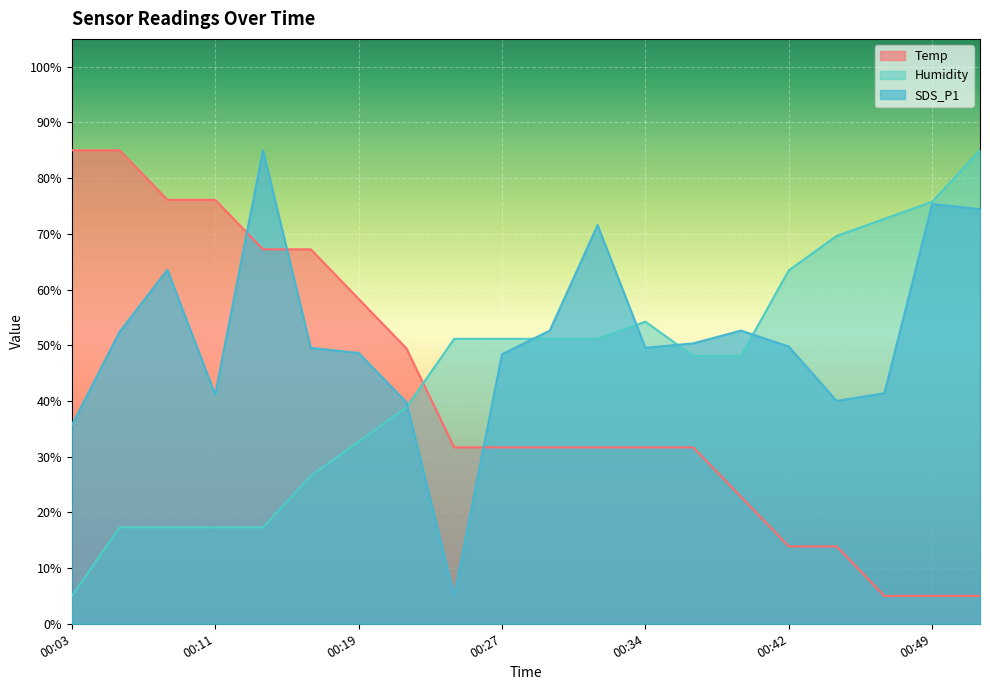

The value of Humidity at 00:14 is 30.2. True or false?

False